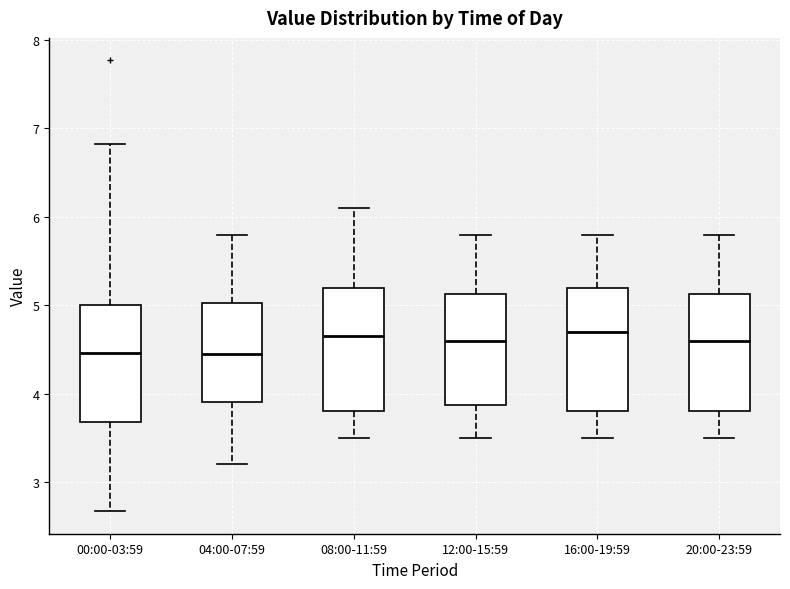

Where does the lower whisker of the box for 04:00-07:59 end on the y-axis? The values are not printed on the chart, so give them approximately, as read against the axis.

3.2